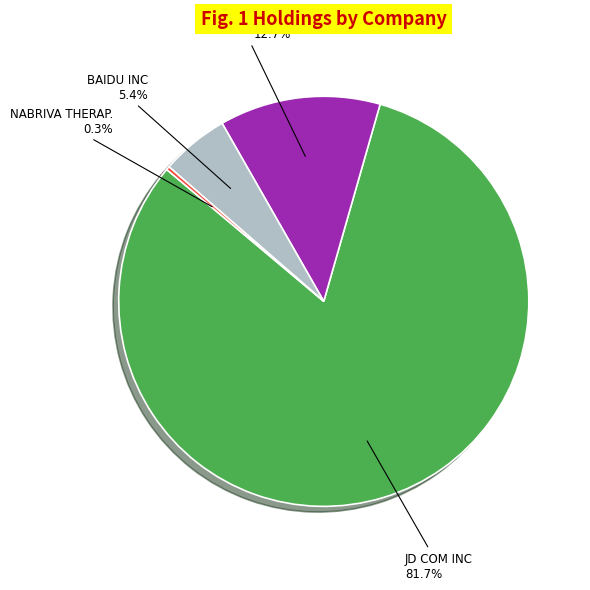

What is the ratio of the value at JD COM INC to the value at MONDELEZ INTL?

6.4